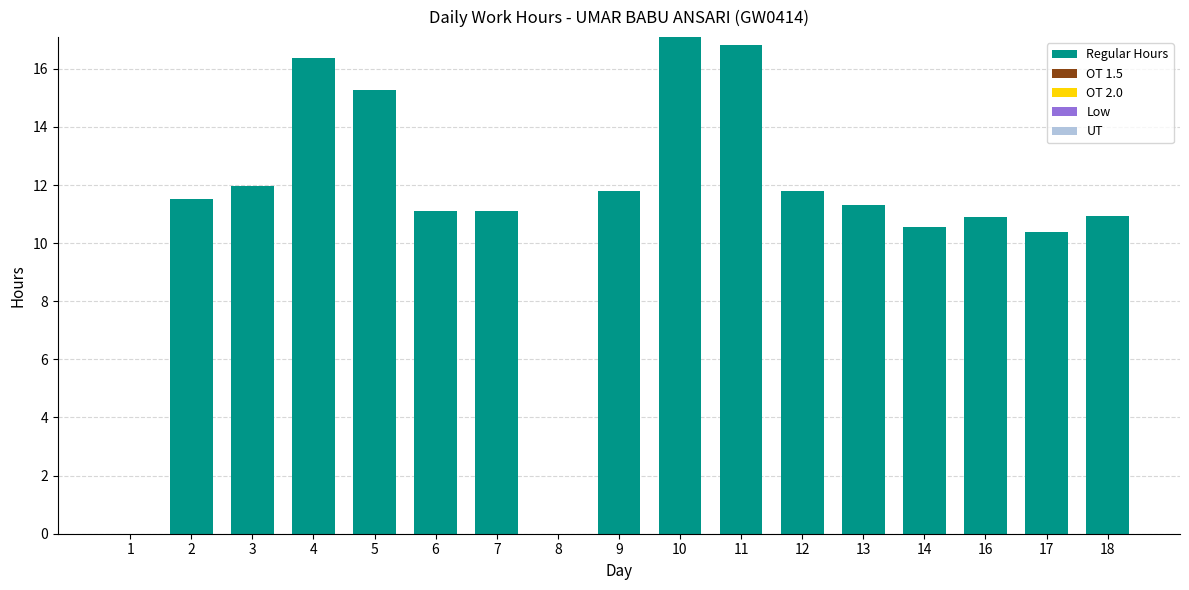

What is the greatest value displayed?

17.1